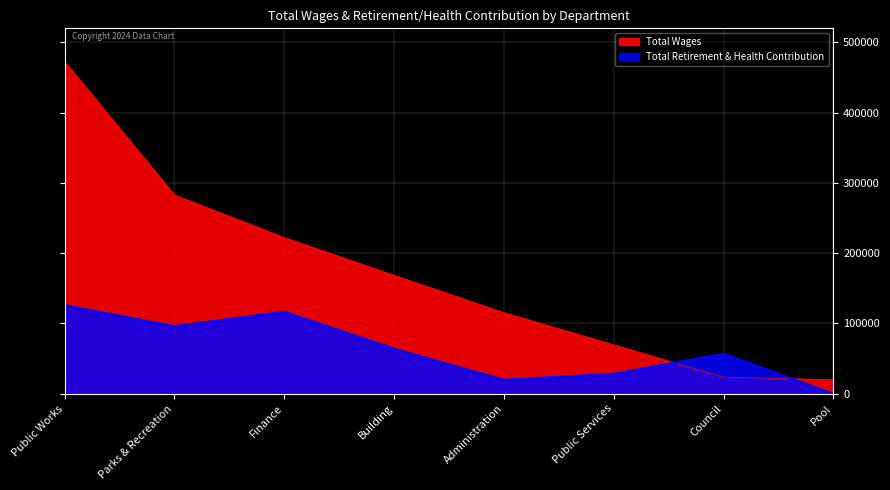

True or false: Total Retirement & Health Contribution has a value of 28396 at Public Services.

True